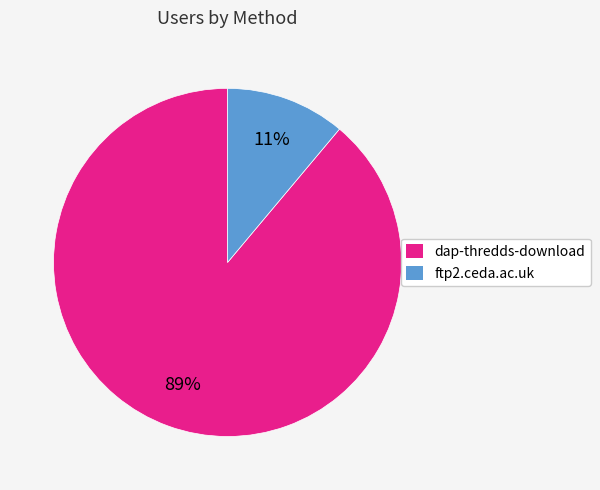

Between ftp2.ceda.ac.uk and dap-thredds-download, which is larger?

dap-thredds-download